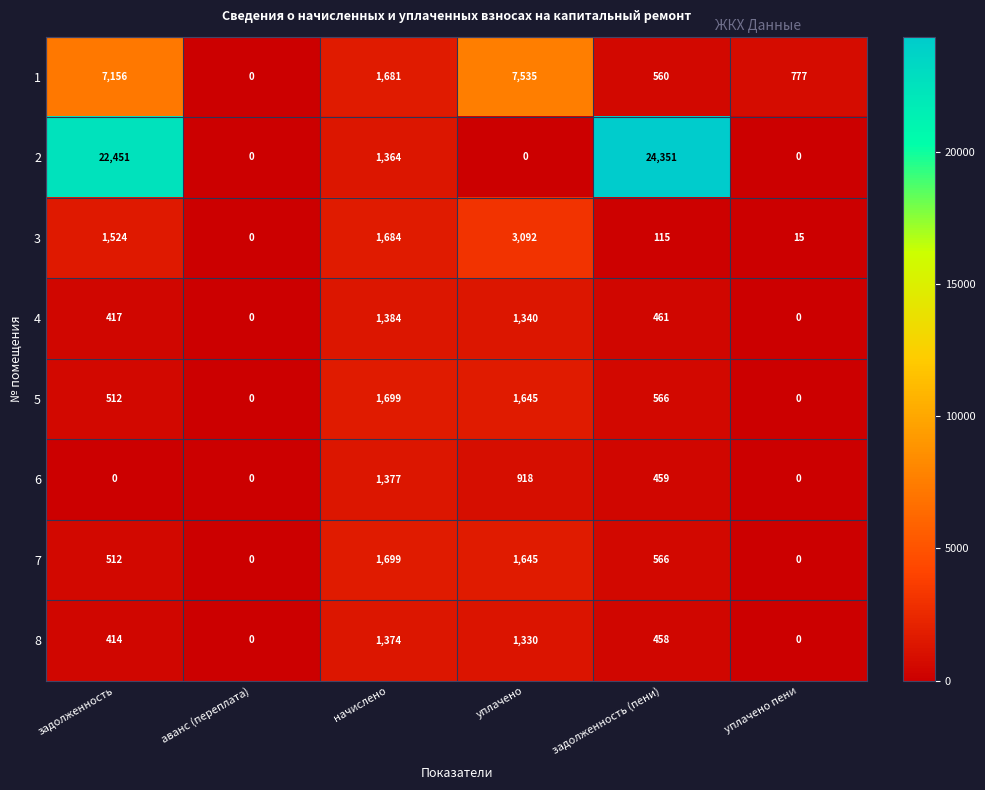

How many positive values does the 3 series have?

5